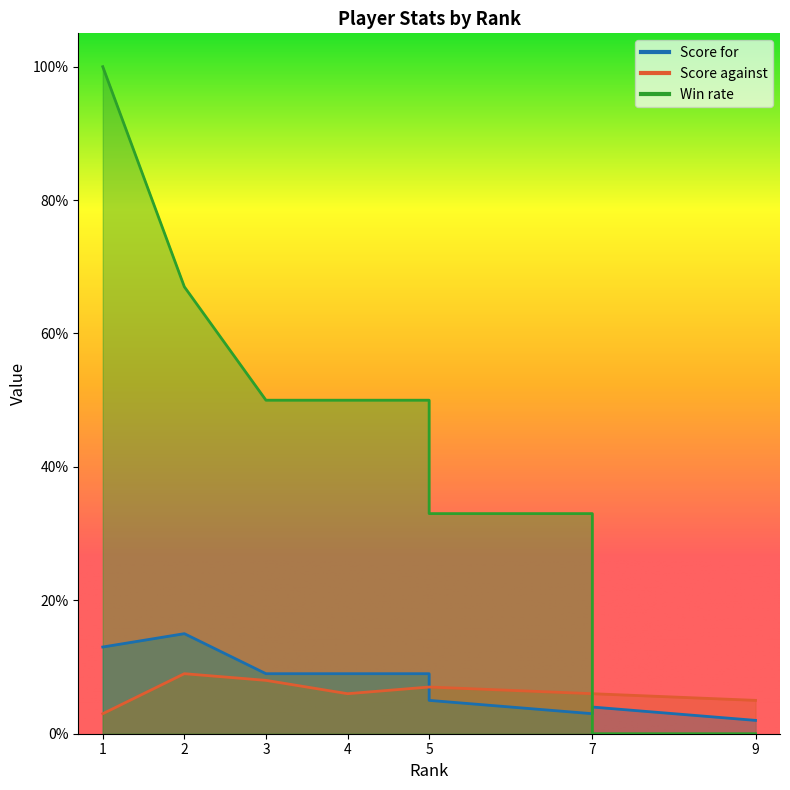

What are all the series names shown in the legend?

Score for, Score against, Win rate